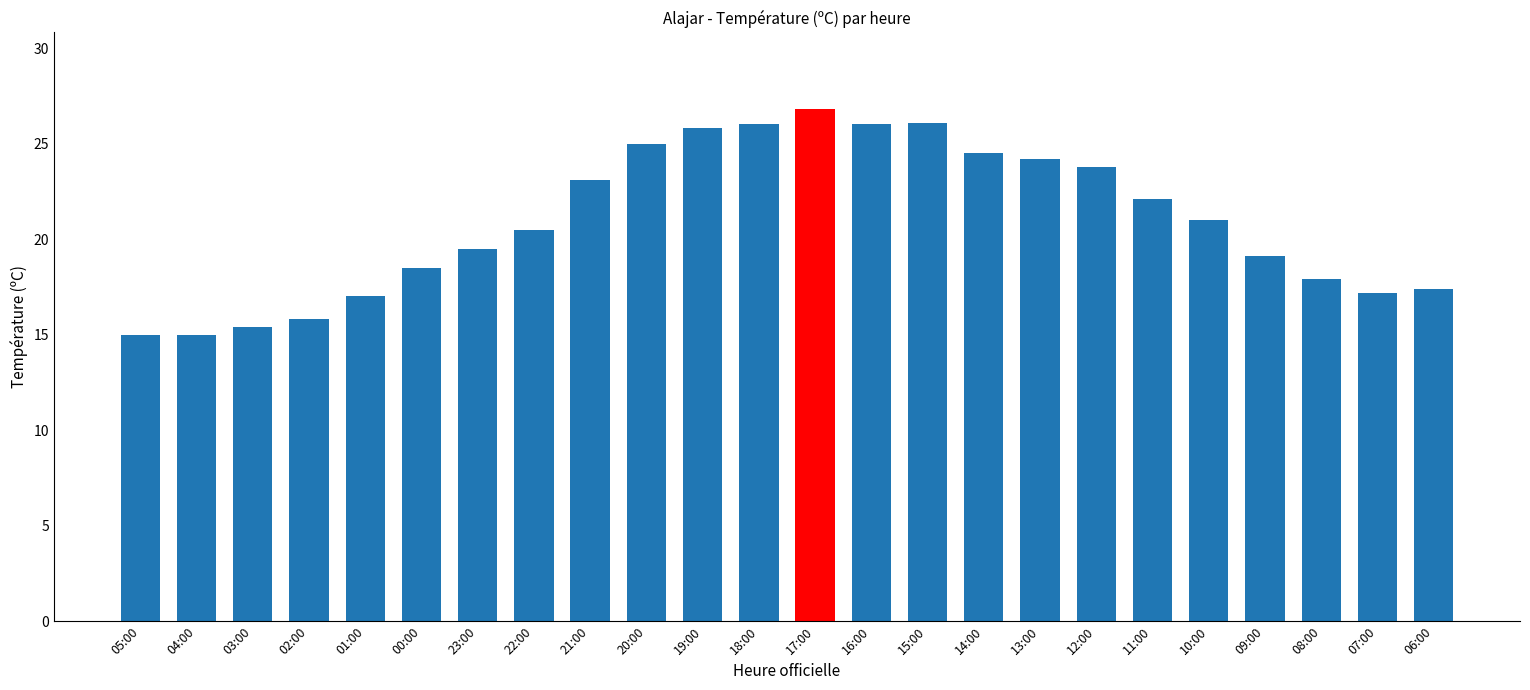

Are the bars horizontal?

No